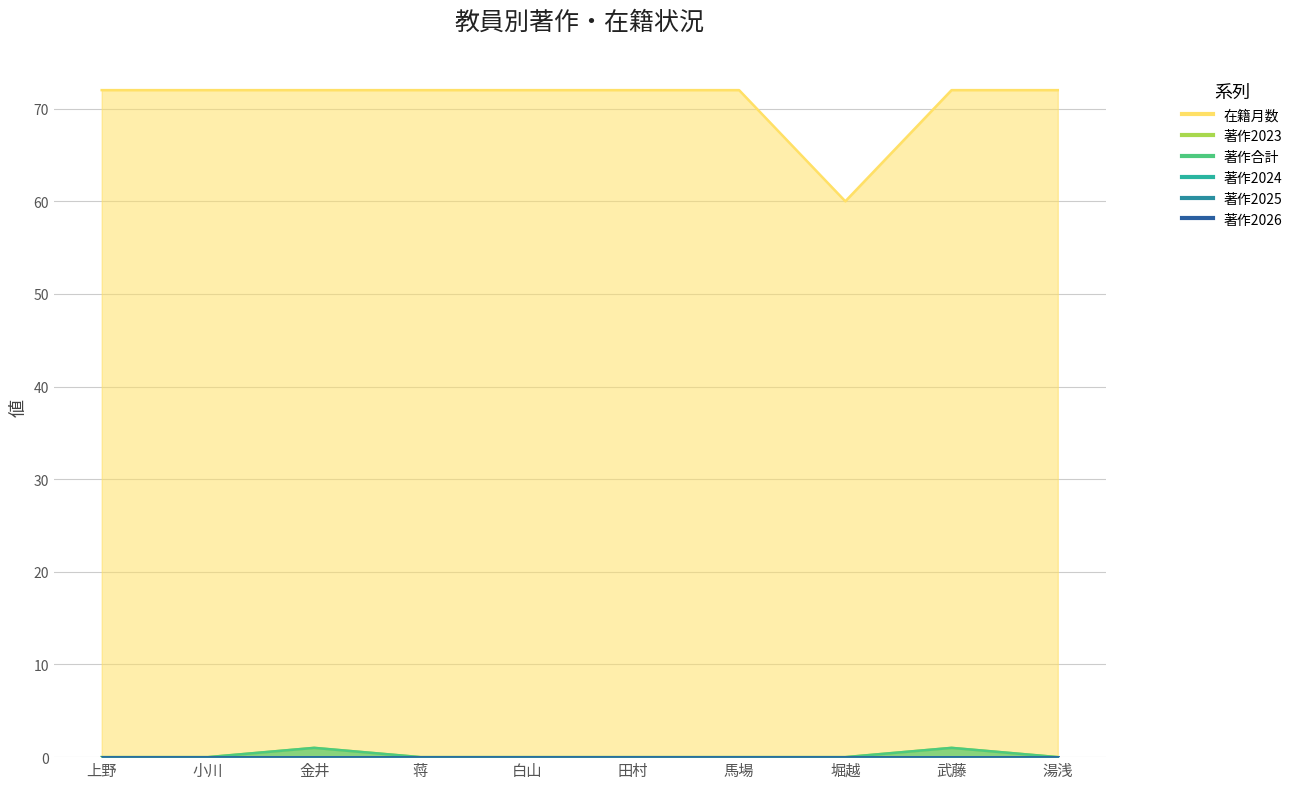

Is it true that 在籍月数 equals 122 at 馬場?

False